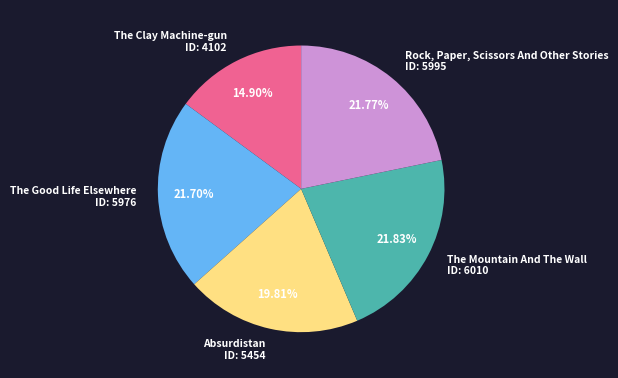

To the nearest percent, what is the average slice percentage?

20%